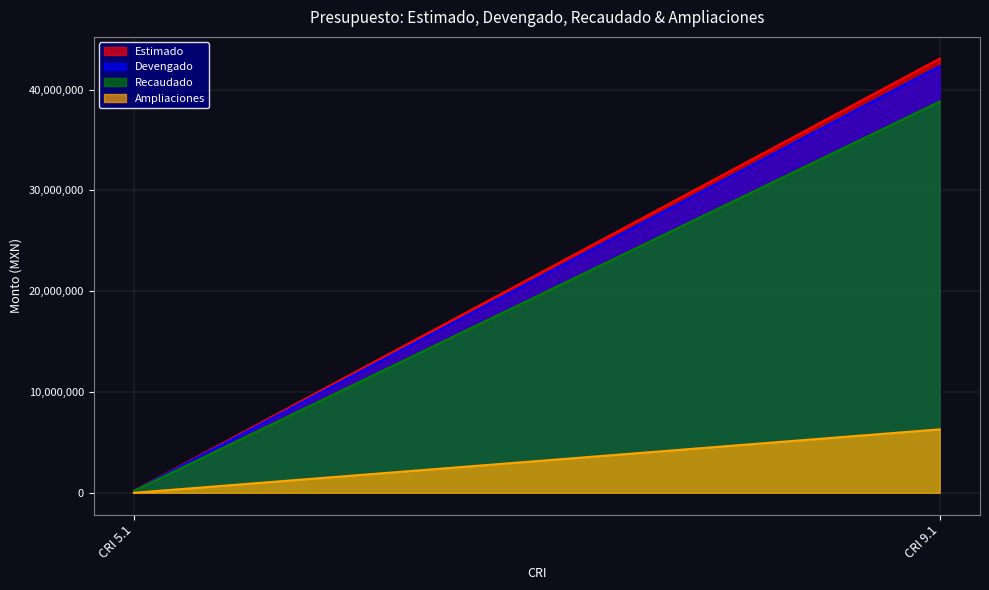

At how many categories does at least one series exceed 7633287?

1